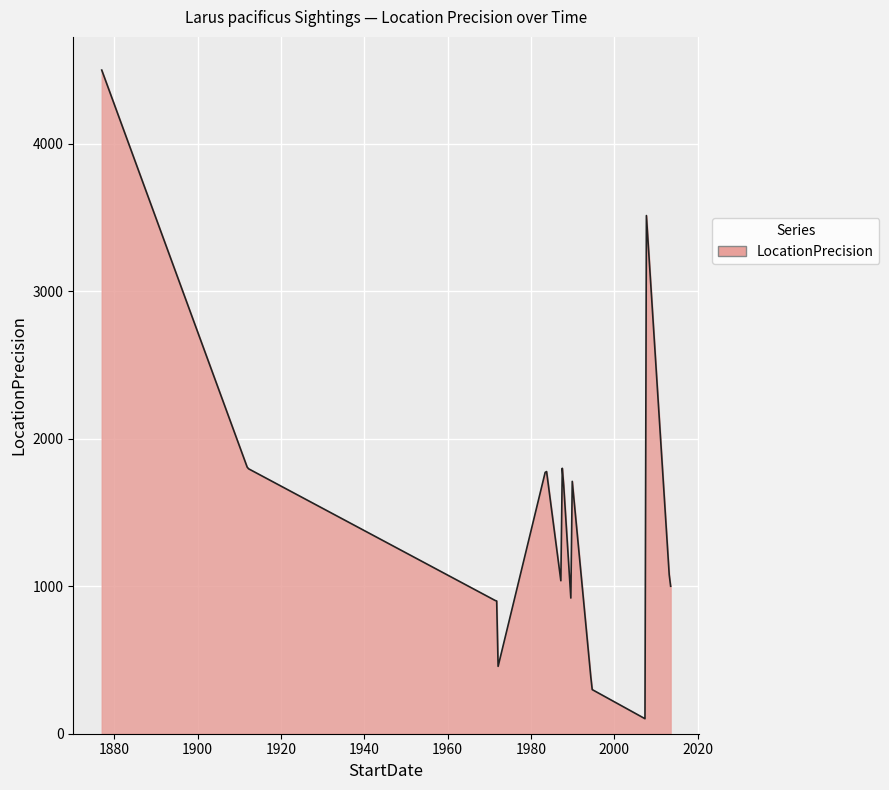

What is the greatest value displayed?

4500.0